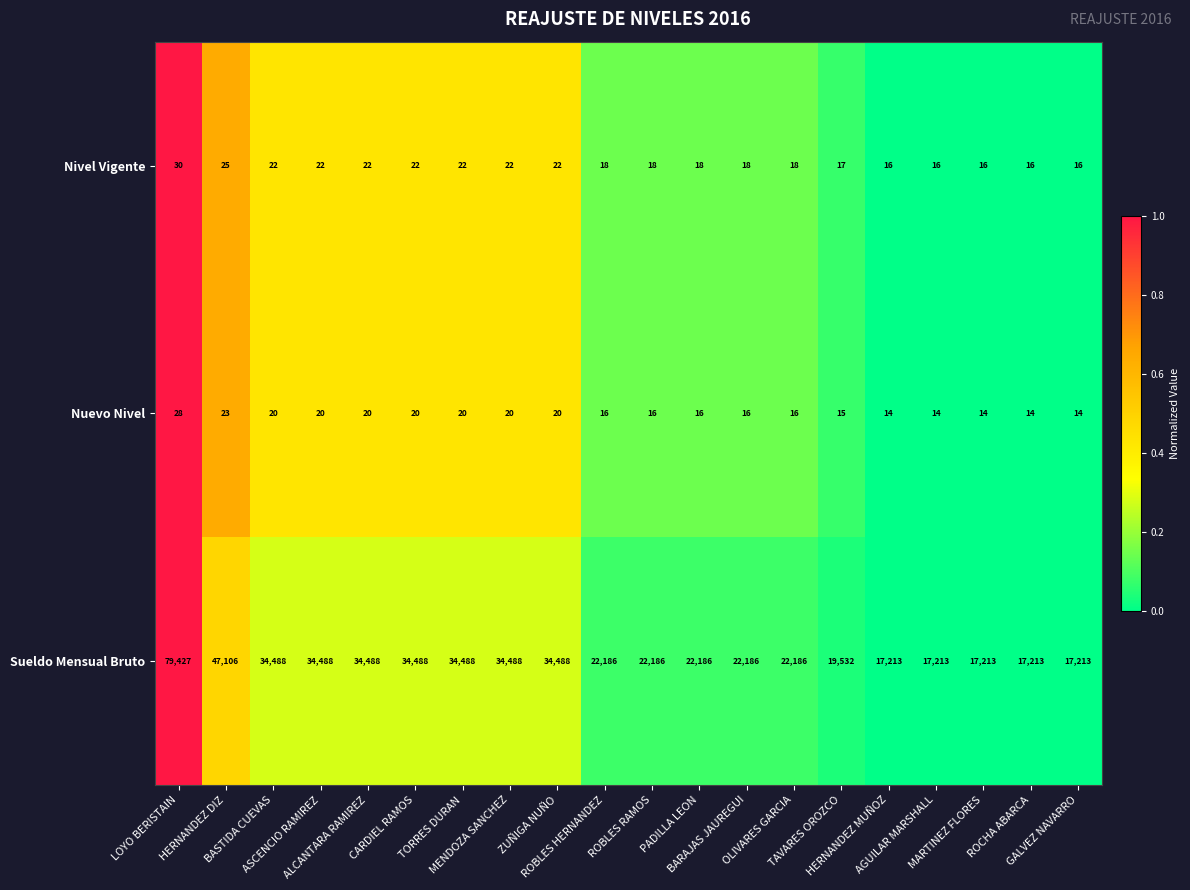

What is the average value of the Nuevo Nivel series?

18